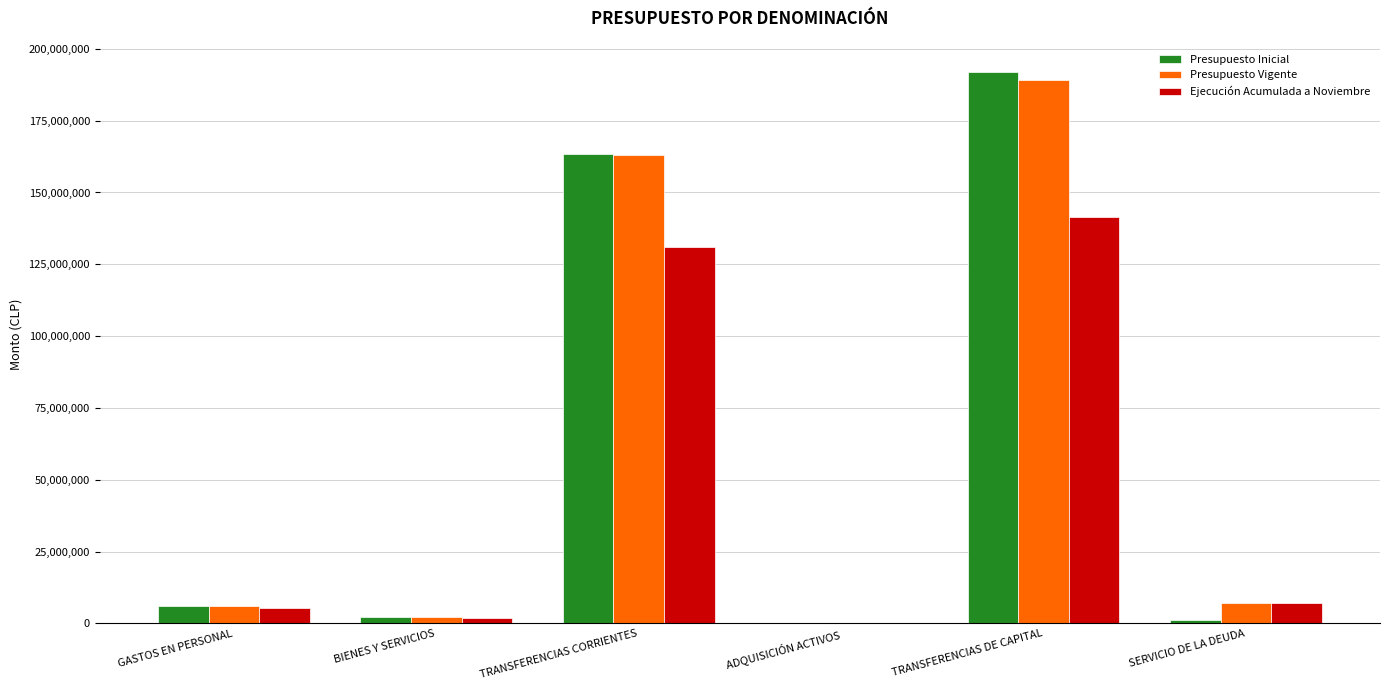

At which label is Presupuesto Inicial closest to 95985564?

TRANSFERENCIAS CORRIENTES